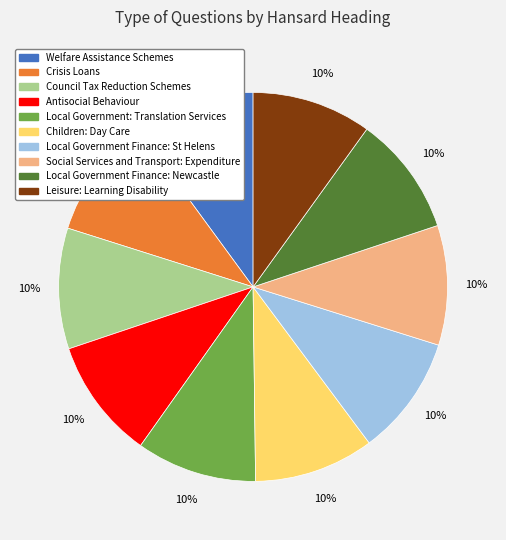

Count the number of slices in the pie.

10